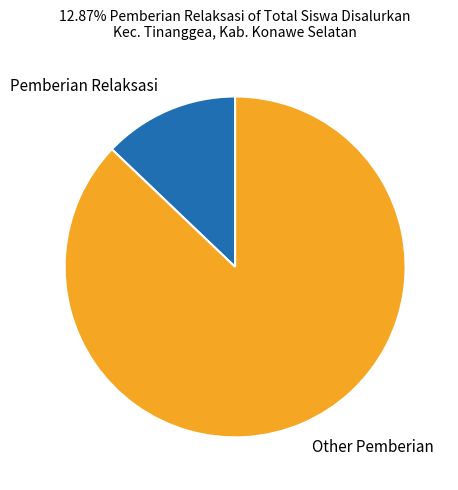

Which category accounts for the majority?

Other Pemberian